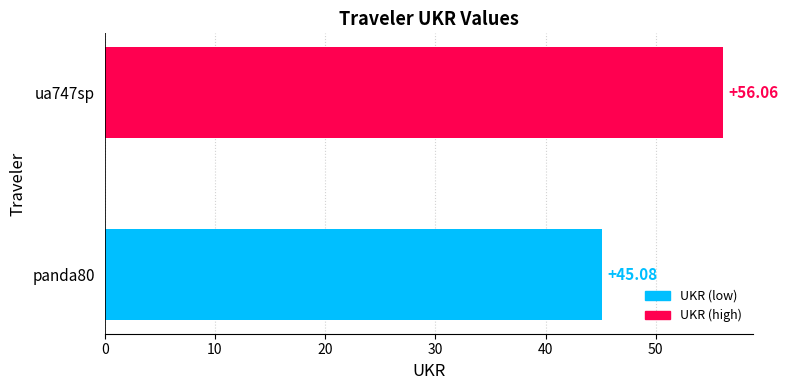

What is the sum of the values at panda80 and ua747sp?

101.1